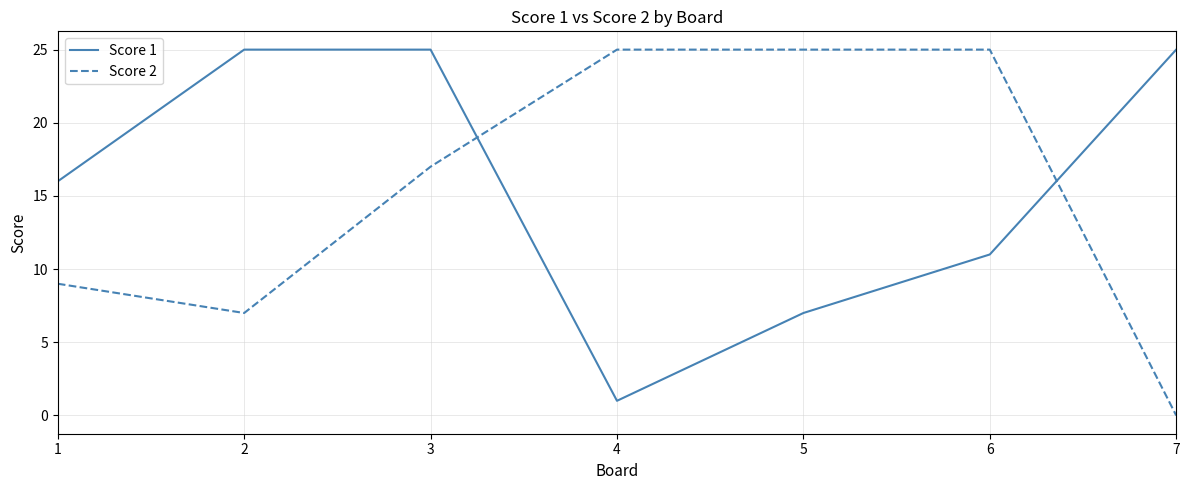

How many series are shown in this chart?

2